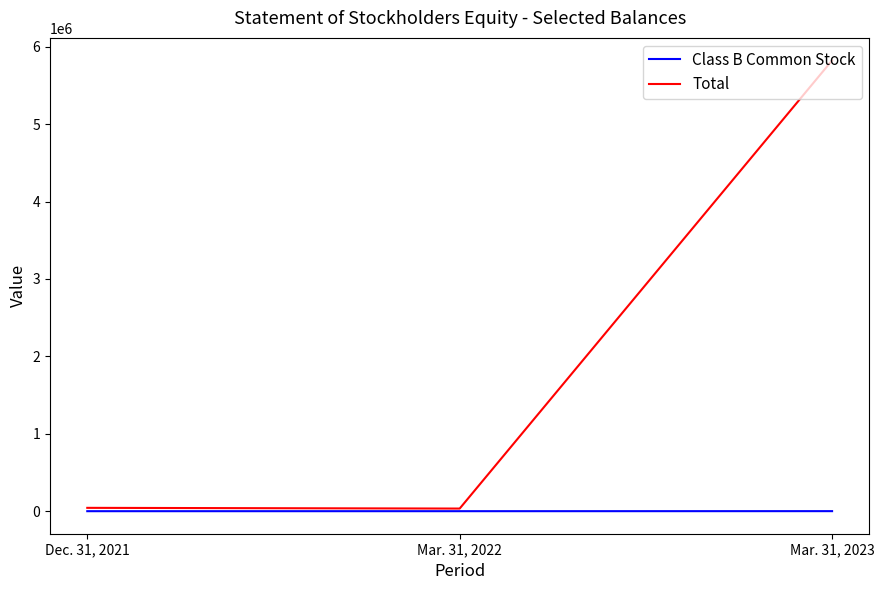

Which series changed the most between Mar. 31, 2022 and Mar. 31, 2023?

Total